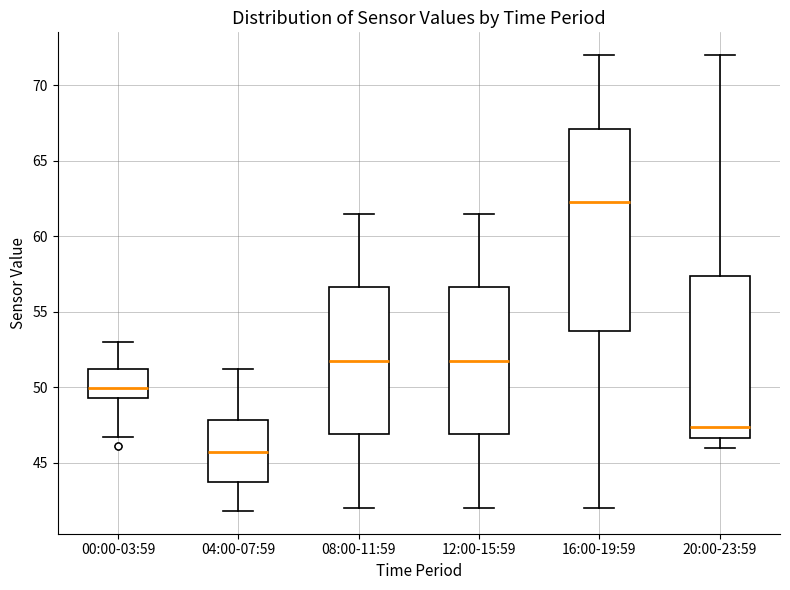

Which box has the highest median line?

16:00-19:59